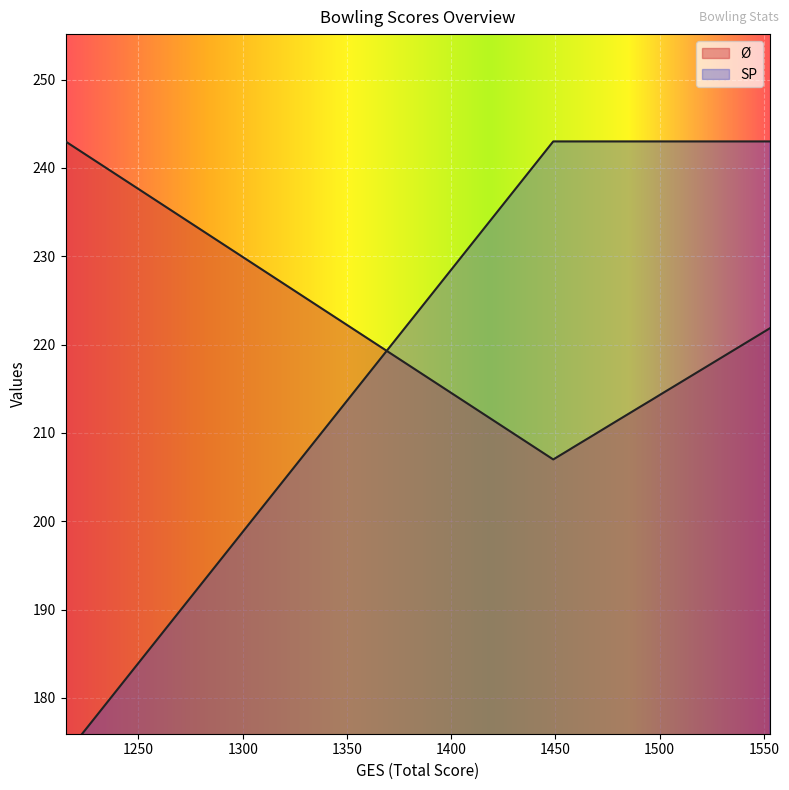

Does the chart display data point markers on the line(s)?

No